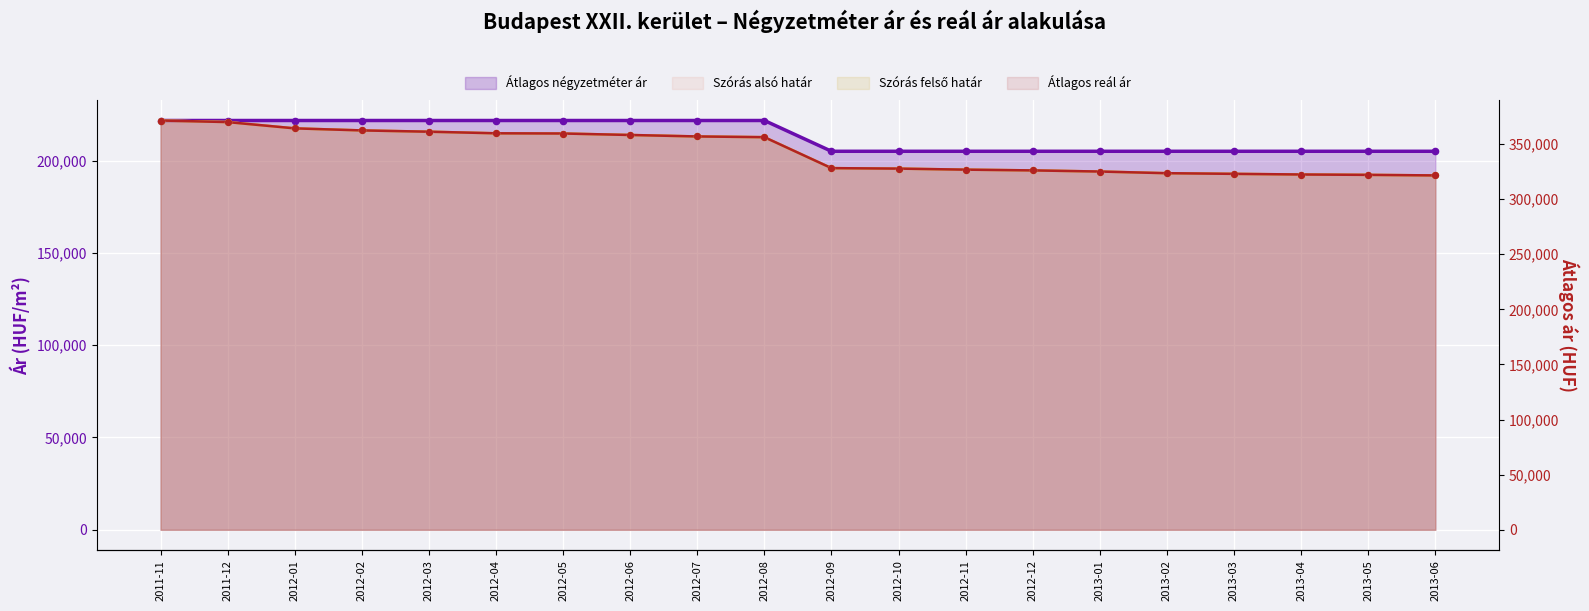

At which category is the sum across all series the highest?

2011-11